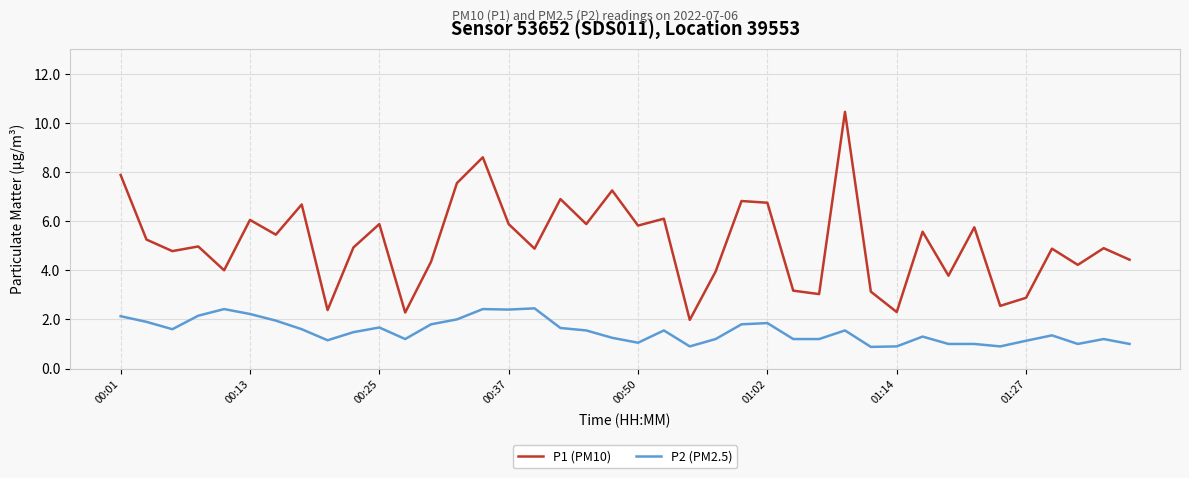

Which series has the widest spread of values?

P1 (PM10)